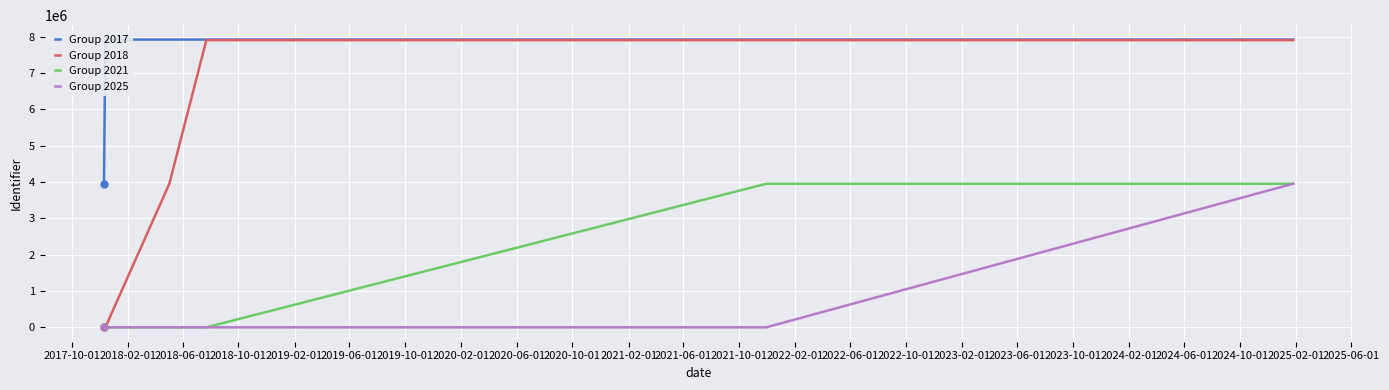

What is the total value across all series at 2018-06-01?

11865945